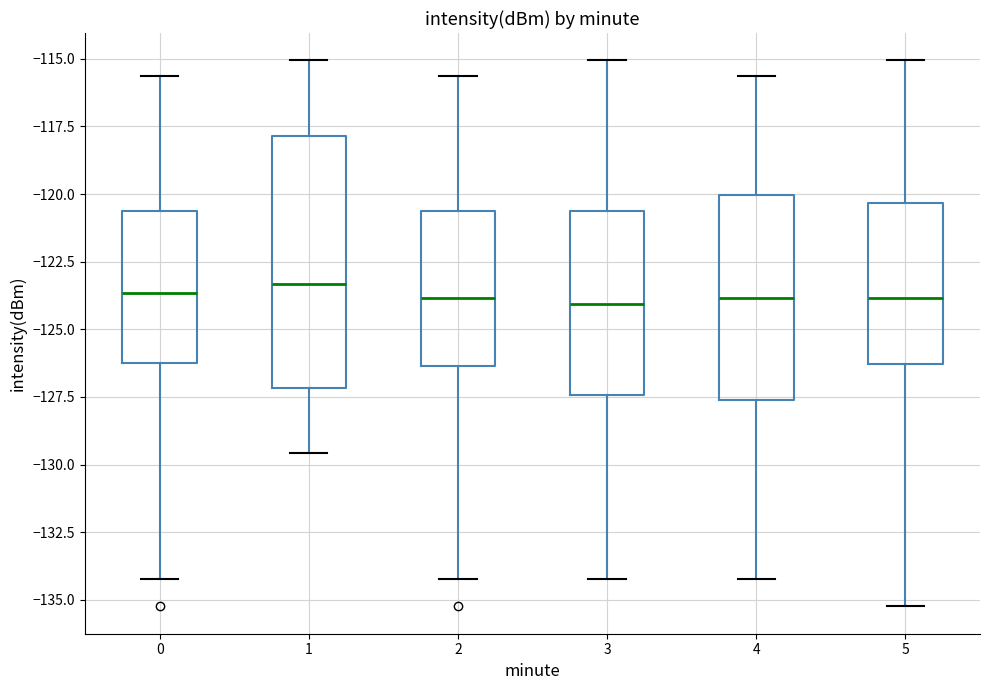

Where is the lower edge of the box at x = 4 on the y-axis? The values are not printed on the chart, so give them approximately, as read against the axis.

-127.5